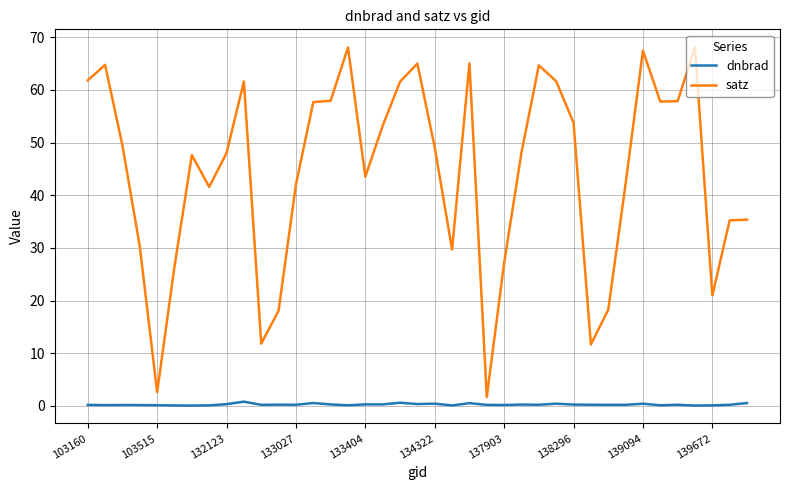

What is the maximum value for satz?

68.1